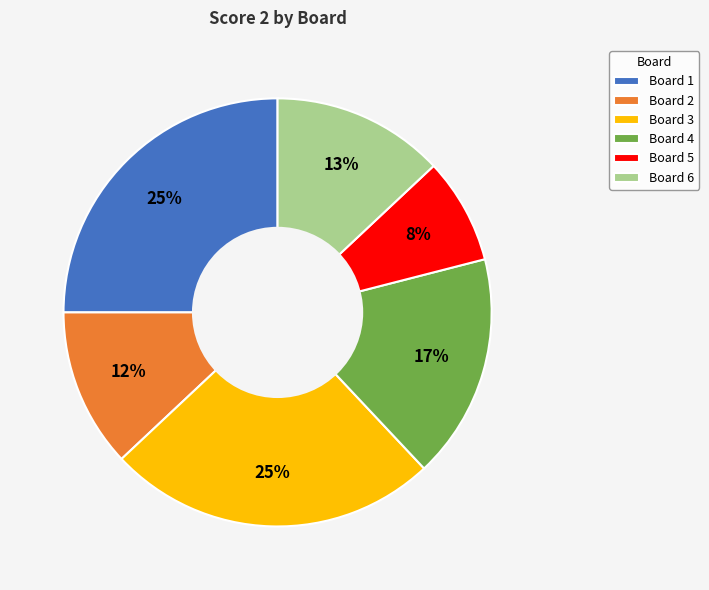

True or false: Board 2 accounts for 27% of the total.

False